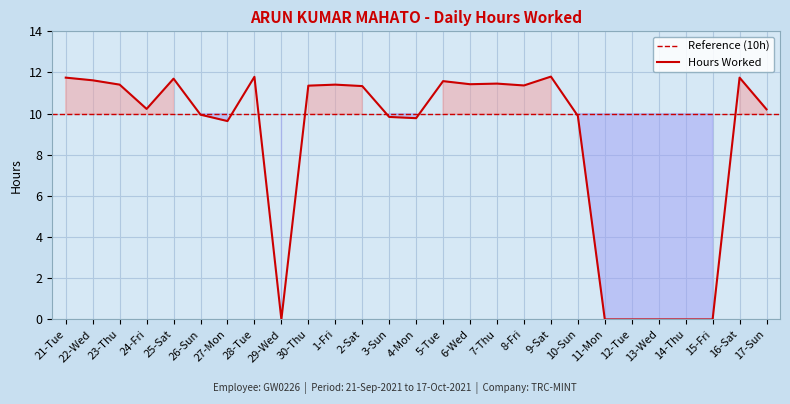

Which has a higher value, 8-Fri or 29-Wed?

8-Fri